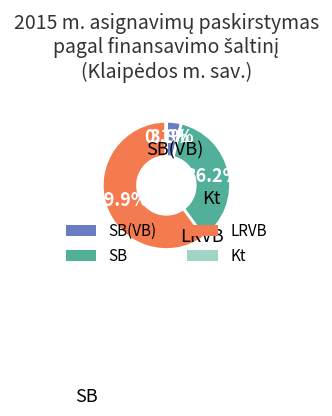

Which category has the biggest portion of the pie?

LRVB